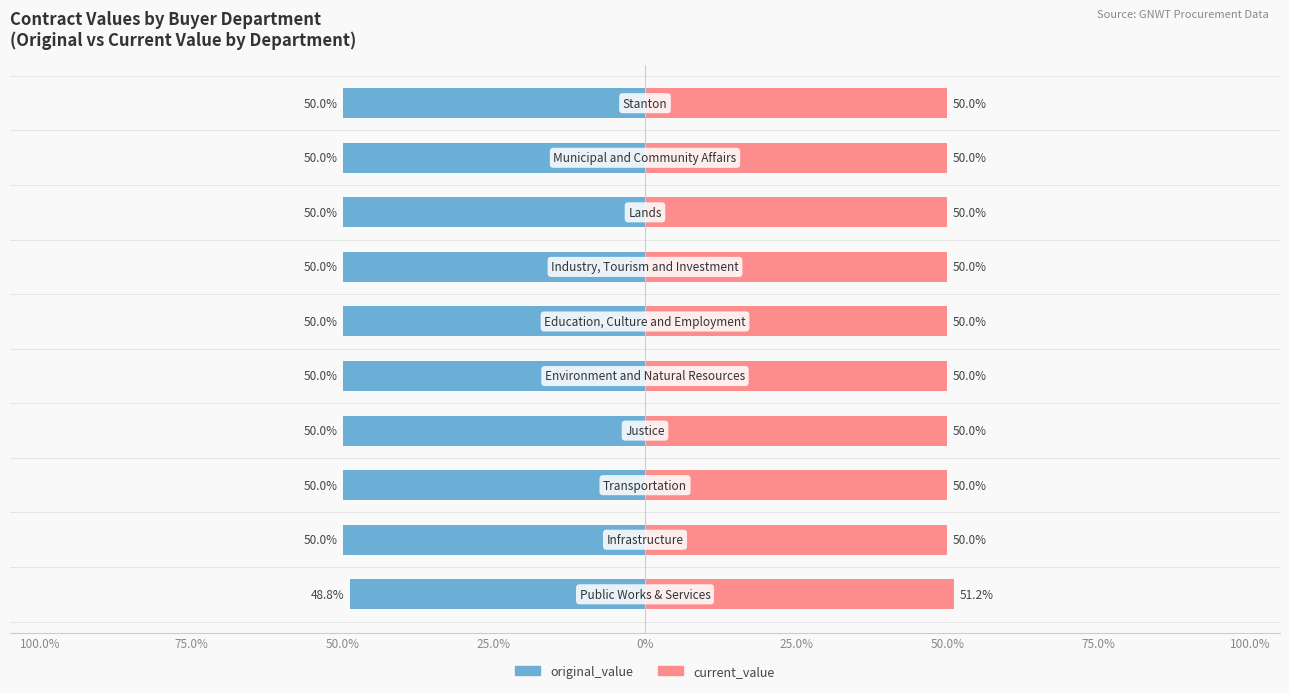

Is it true that current_value equals 50.0 at 9?

True